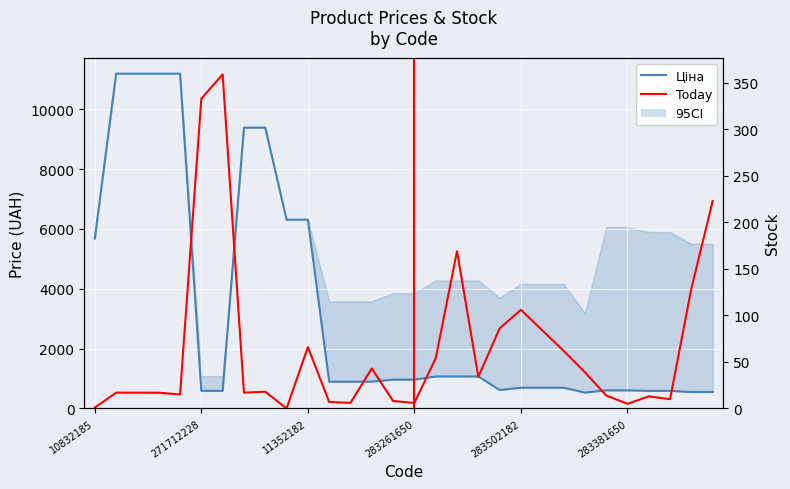

True or false: Залишок and Ціна cross at least once.

False